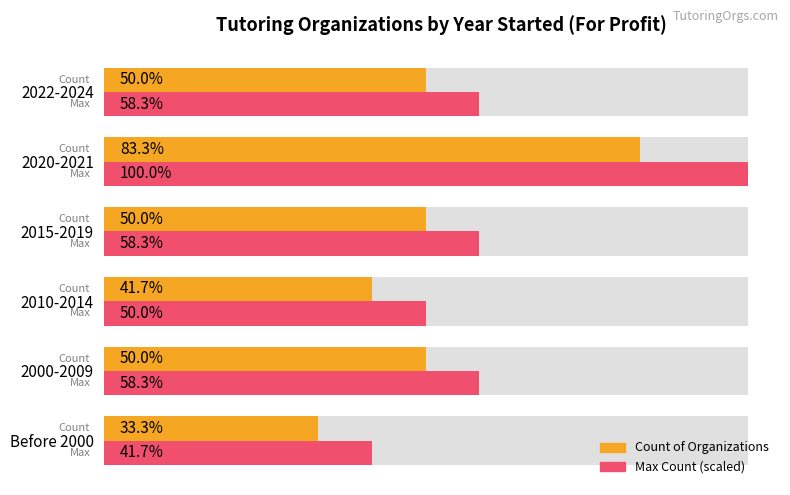

How many bars are there in total?

12